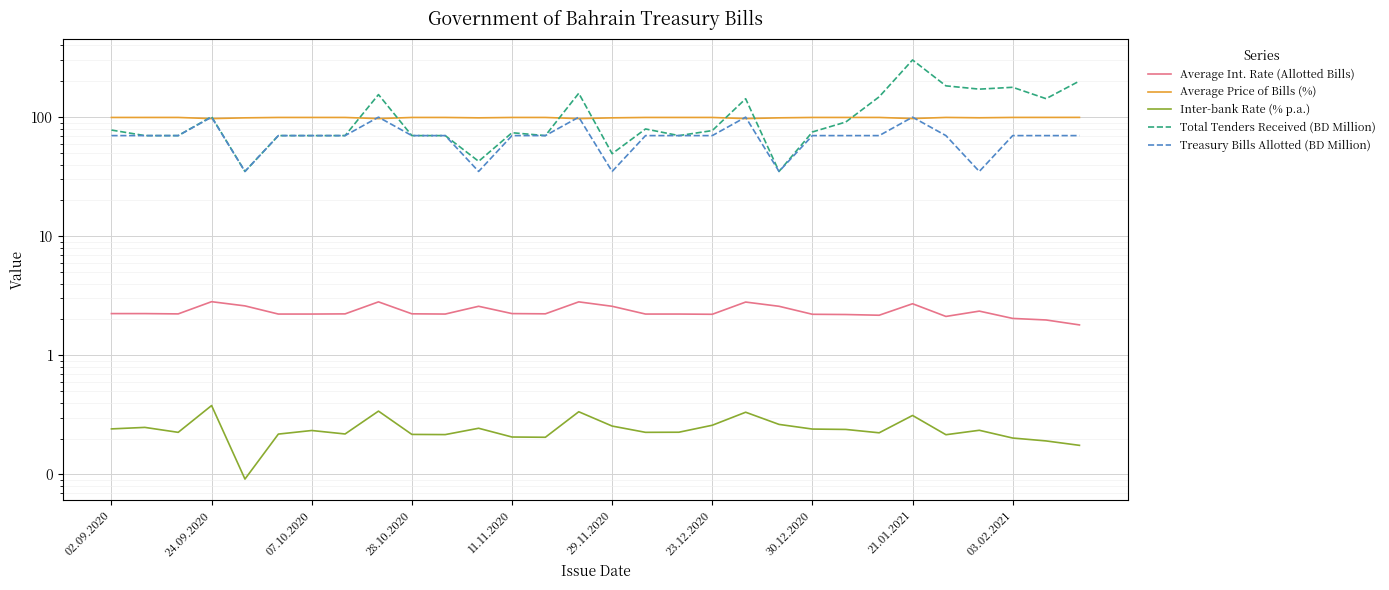

True or false: Treasury Bills Allotted (BD Million) and Total Tenders Received (BD Million) intersect in this chart.

False